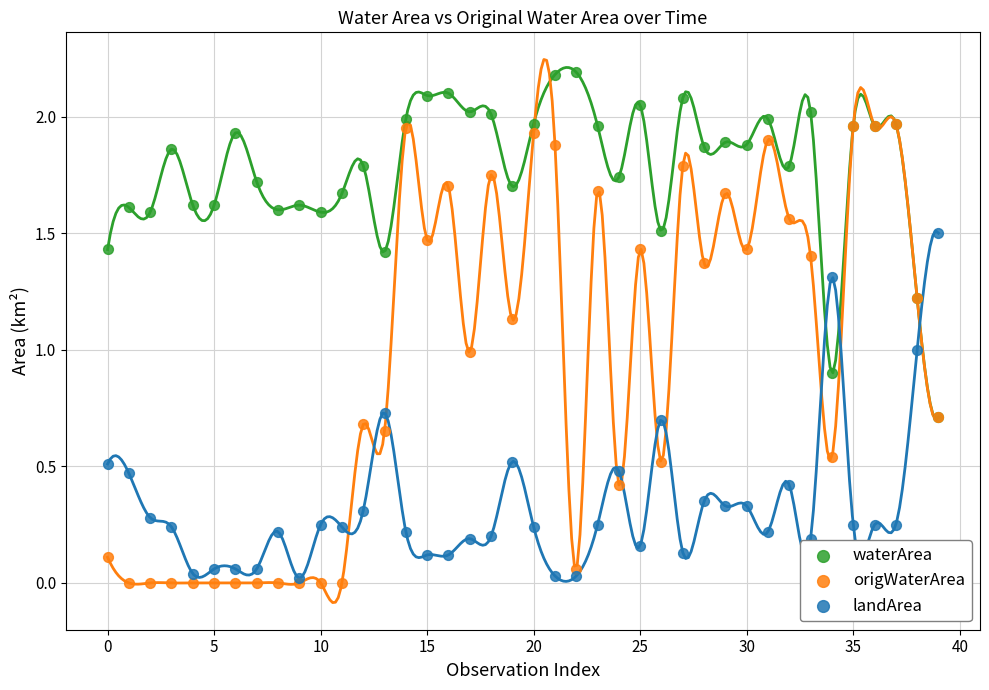

Which series contains the highest Y value?

waterArea